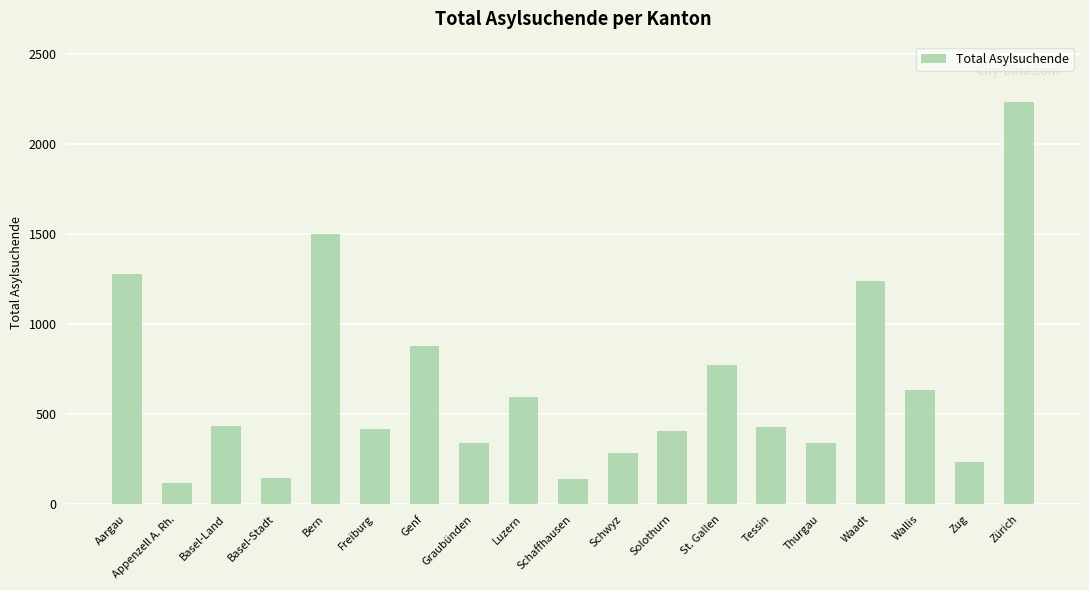

Between Basel-Land and Graubünden, which is larger?

Basel-Land